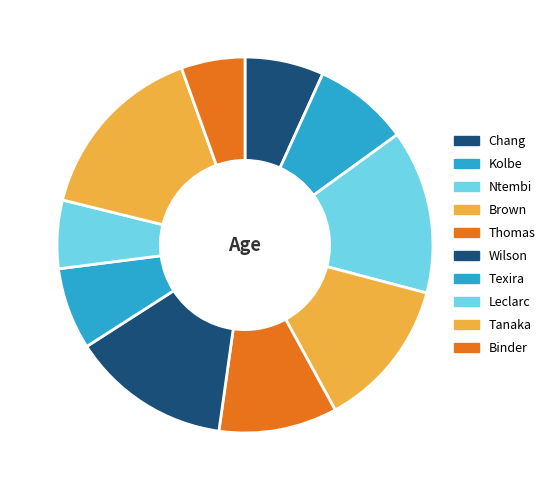

How many segments does this pie chart have?

10